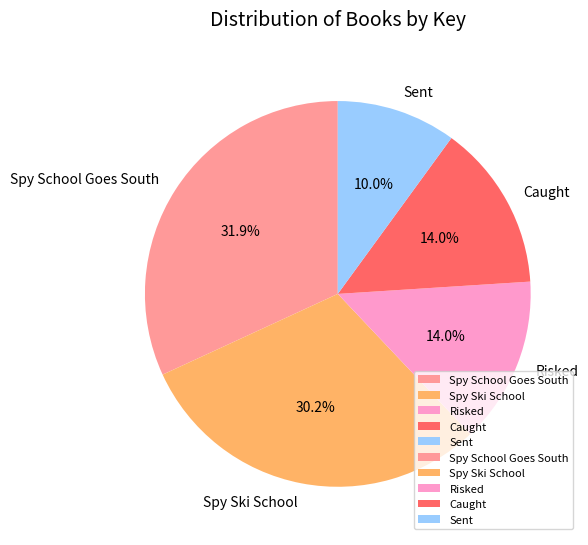

Is there any slice that represents more than half of the pie?

No